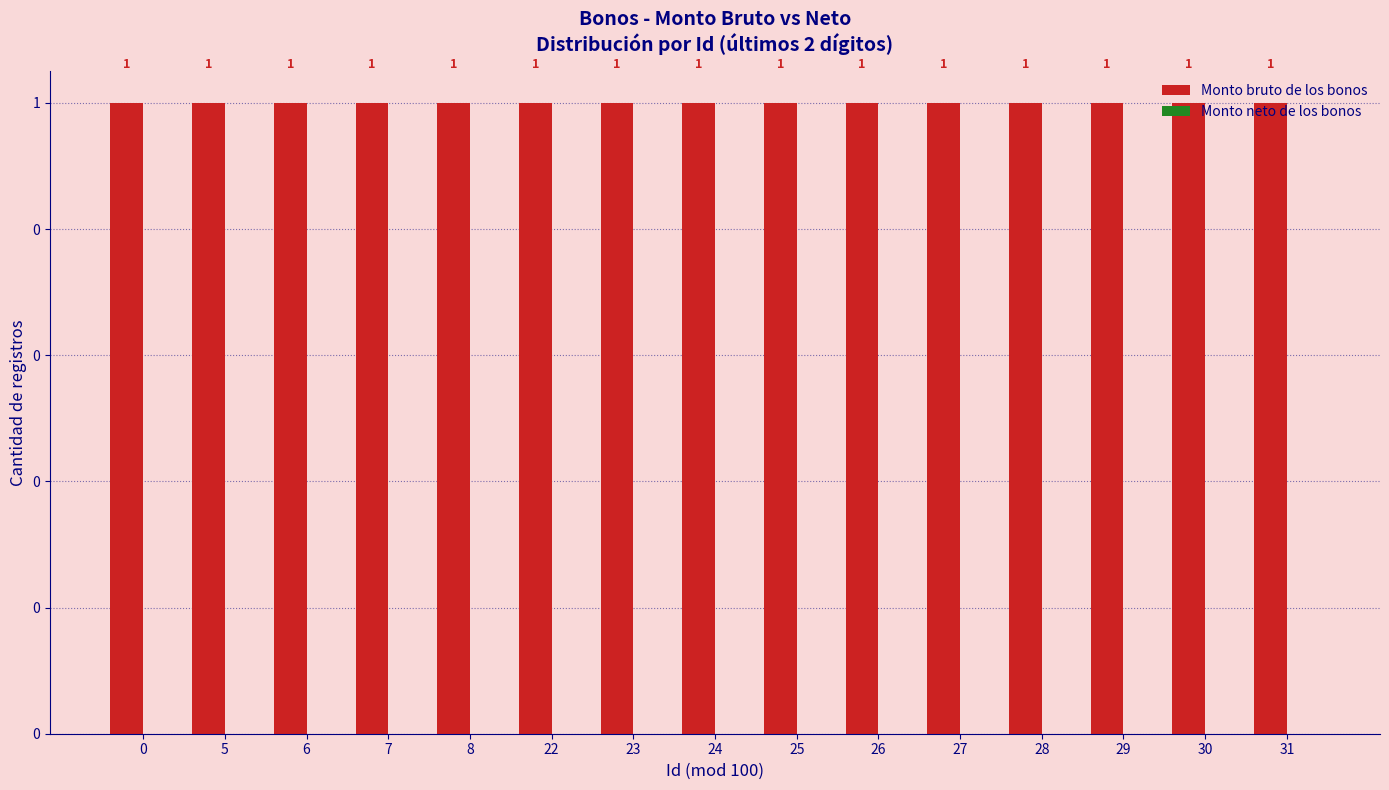

What is the sum of all Monto bruto de los bonos values?

15